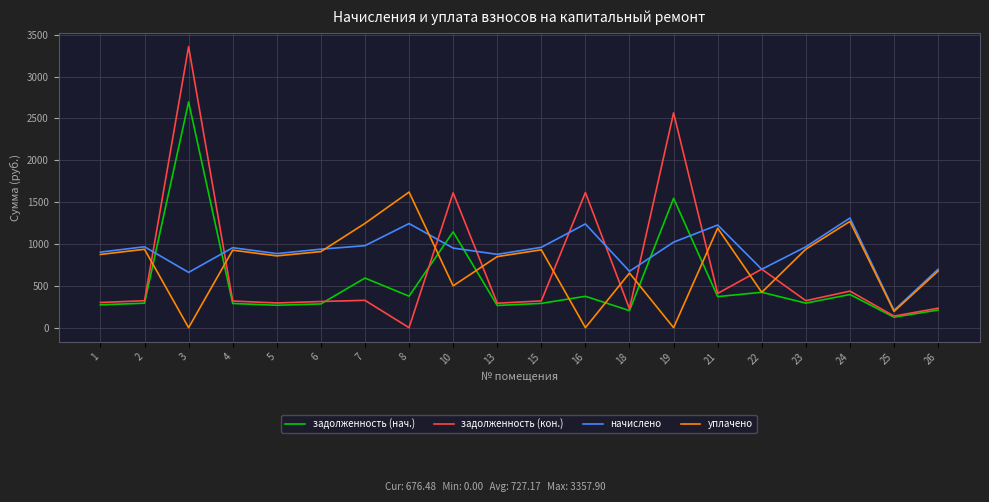

Which series has the largest range (max minus min)?

задолженность (кон.)